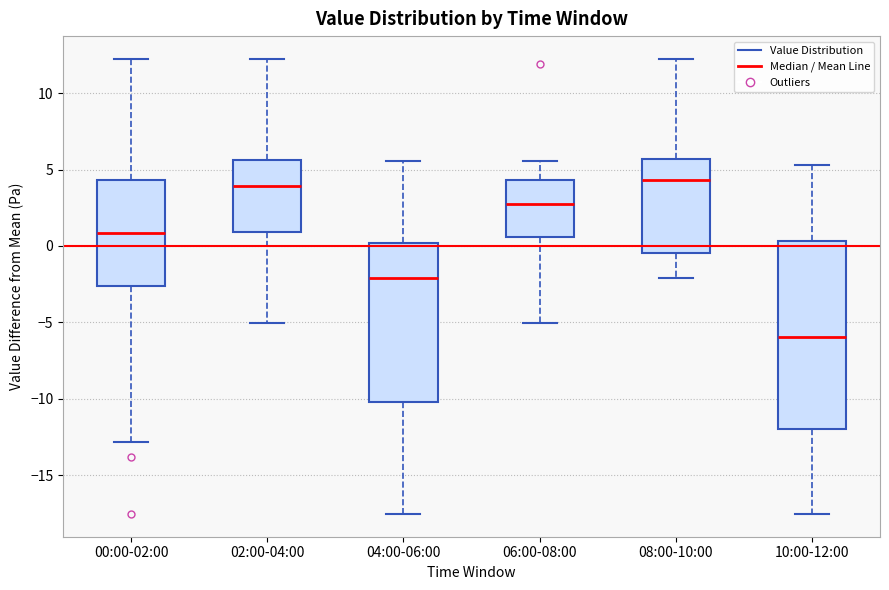

Where does the upper whisker of the box for 02:00-04:00 end on the y-axis? The values are not printed on the chart, so give them approximately, as read against the axis.

12.0